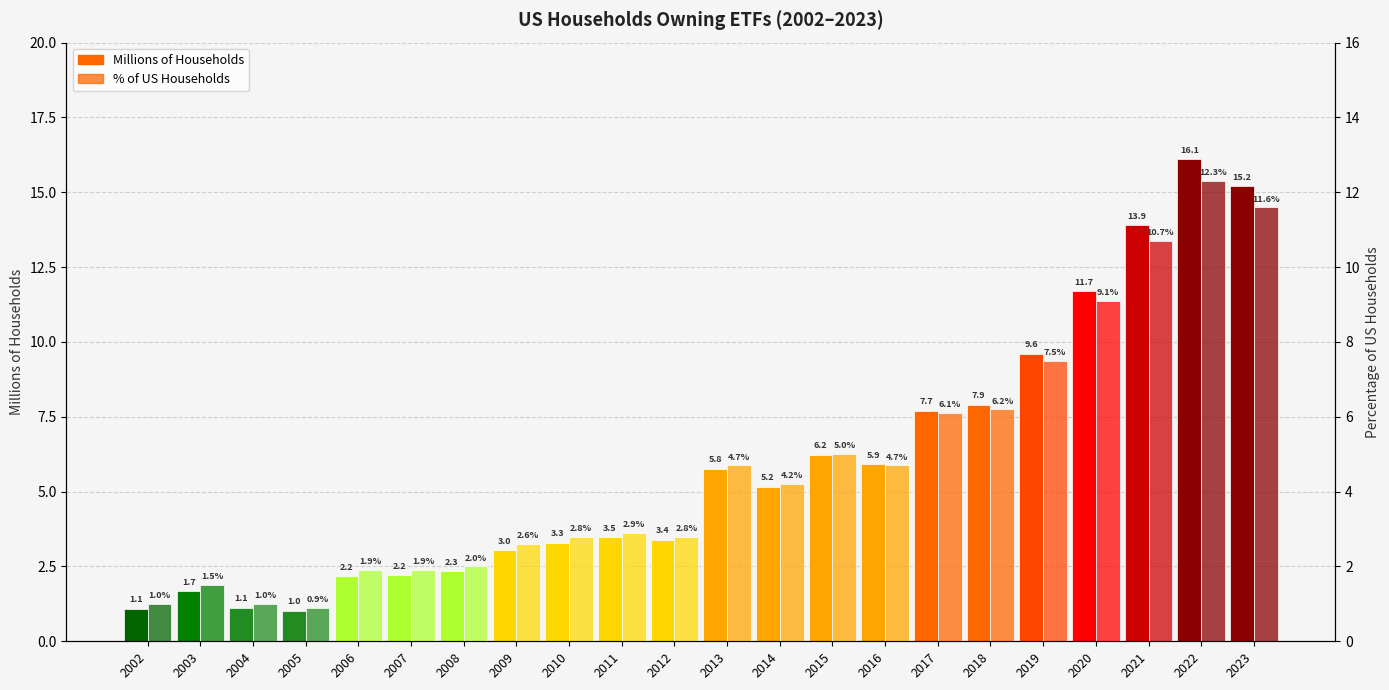

What is the difference between the second highest and second lowest values in the % of US Households series?

10.6